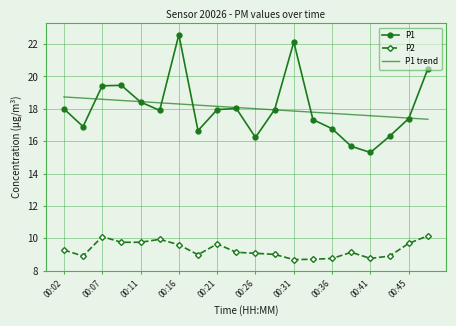

List the series in order of their peak value, lowest first.

P2, P1 trend, P1